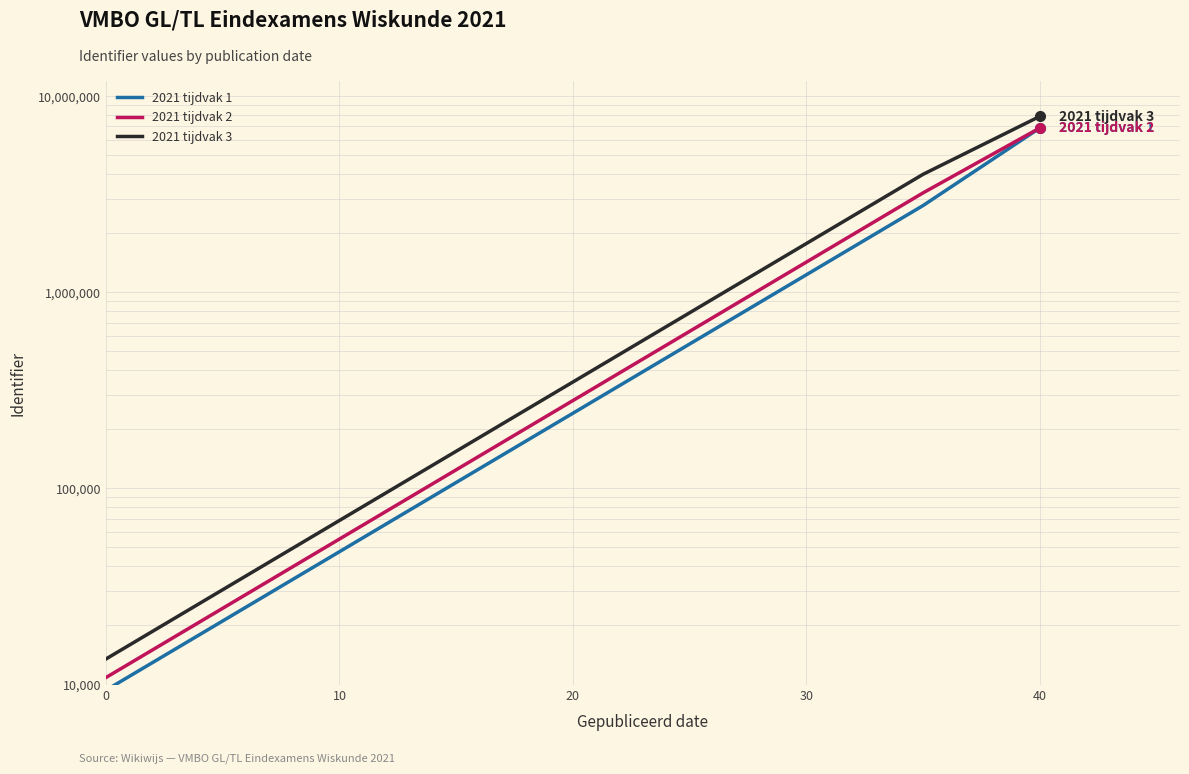

Rank the series by their average value, from lowest to highest.

2021 tijdvak 1, 2021 tijdvak 2, 2021 tijdvak 3